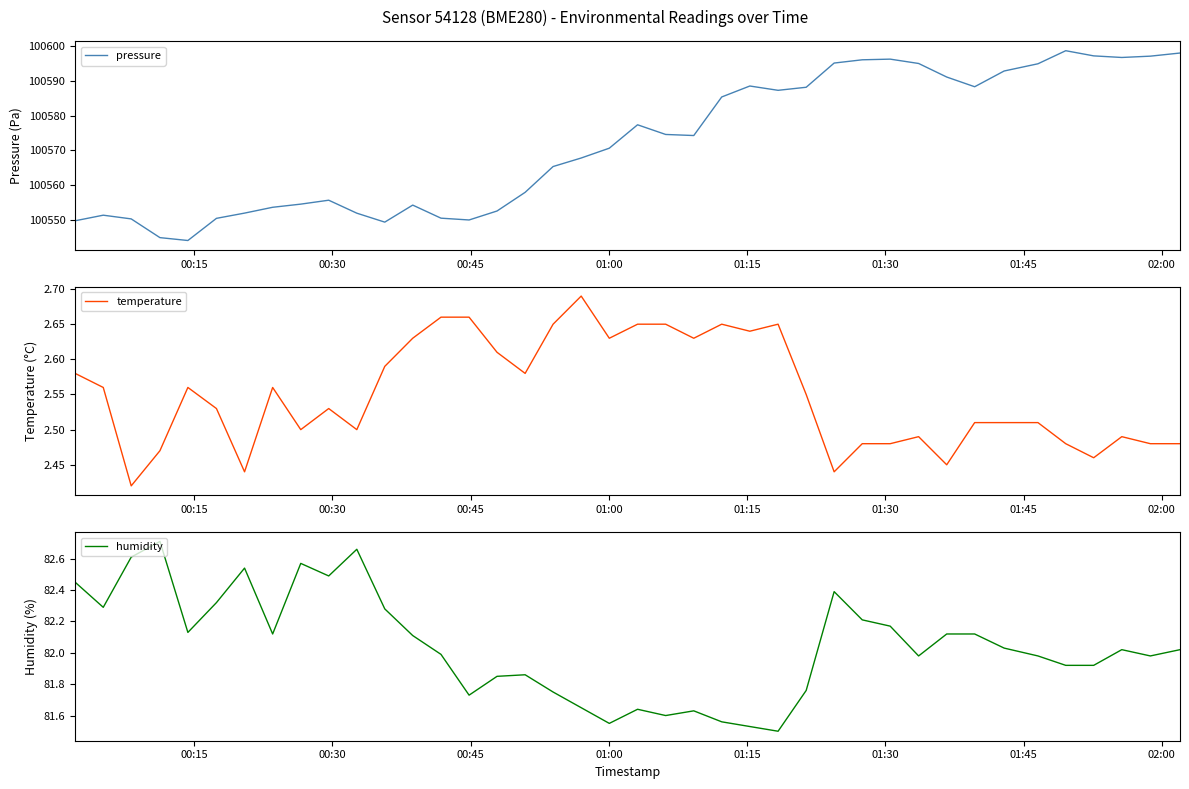

Which series has the widest spread of values?

pressure